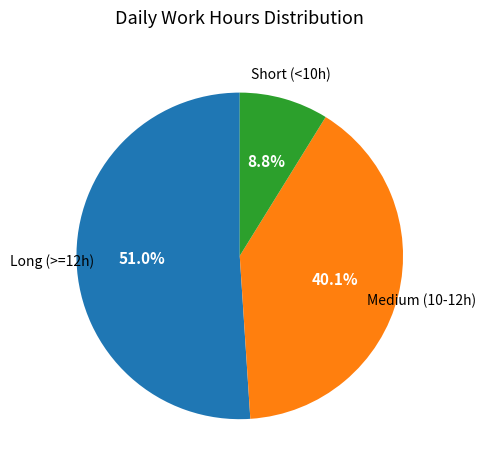

How many slices are in this pie chart?

3